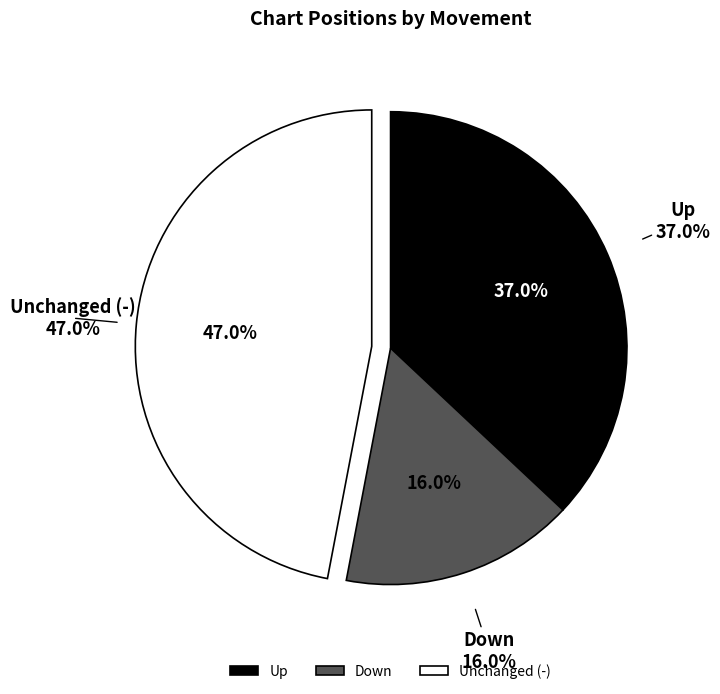

To the nearest percent, what is the difference between the largest and smallest slice percentages?

31%